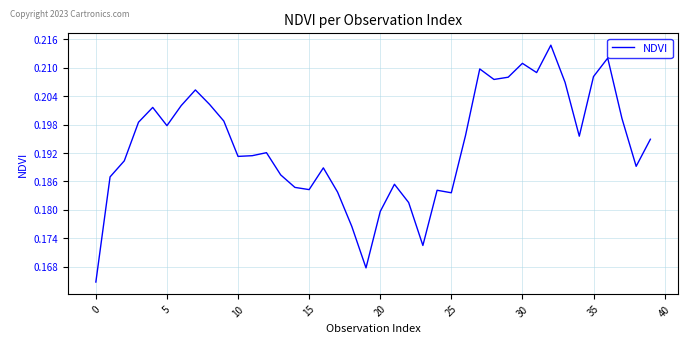

What is the label of the 25th point from the right?

15